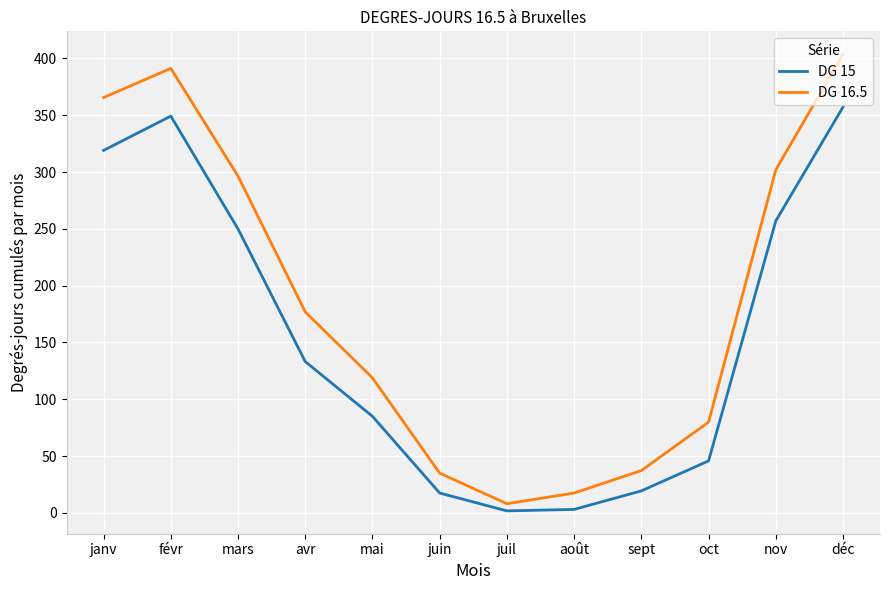

The value of DG 15 at oct is 63.9. True or false?

False